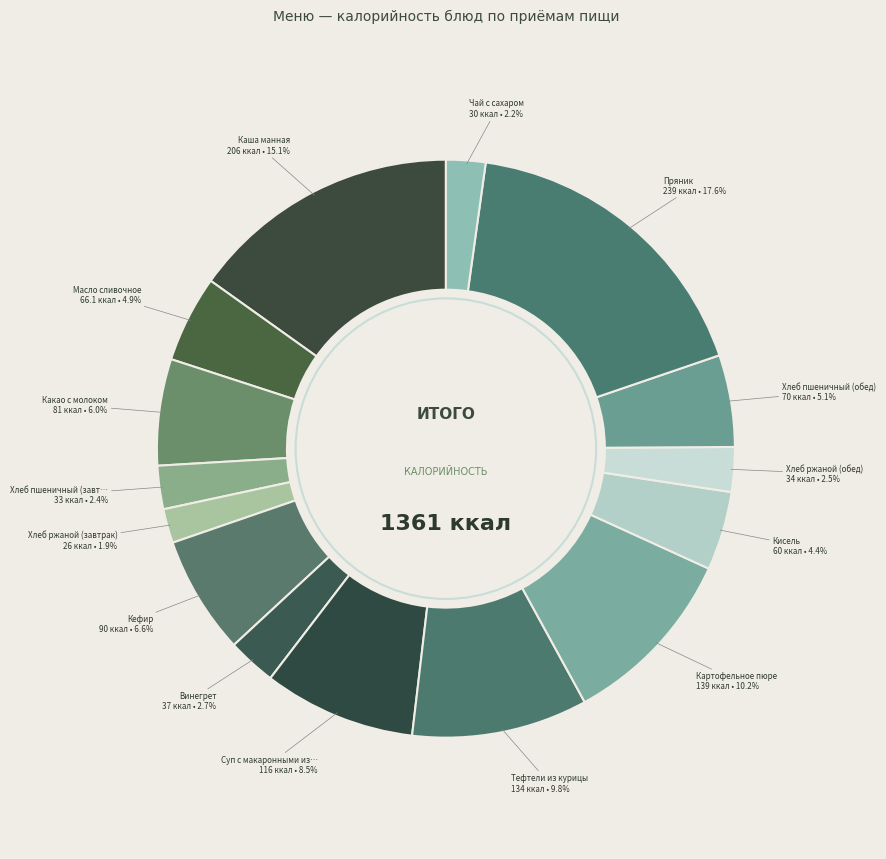

How many segments does this pie chart have?

15